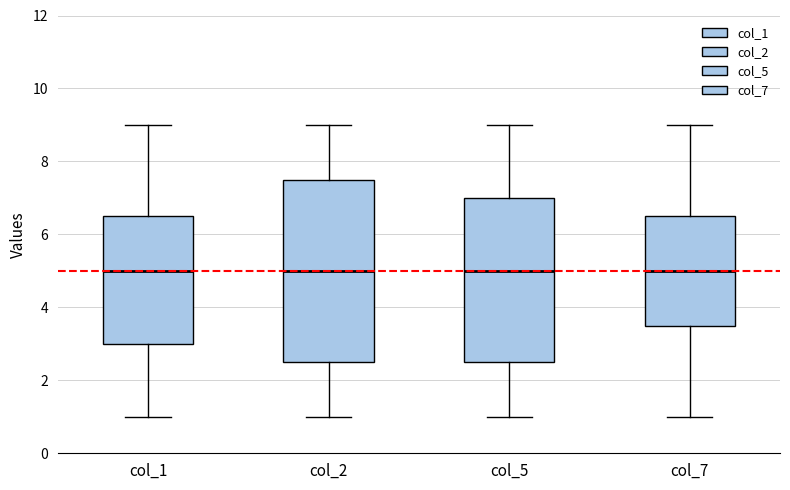

Where does the lower whisker of the box for col_7 end on the y-axis? The values are not printed on the chart, so give them approximately, as read against the axis.

1.0